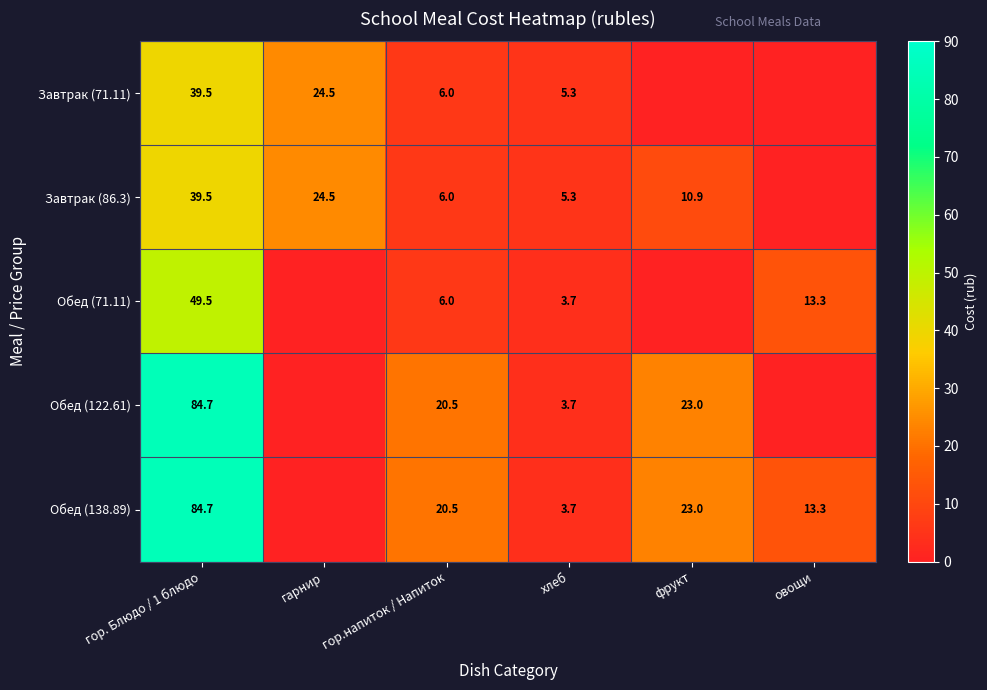

Is the value of Завтрак (71.11) at хлеб greater than the value of Завтрак (86.3) at гарнир?

No